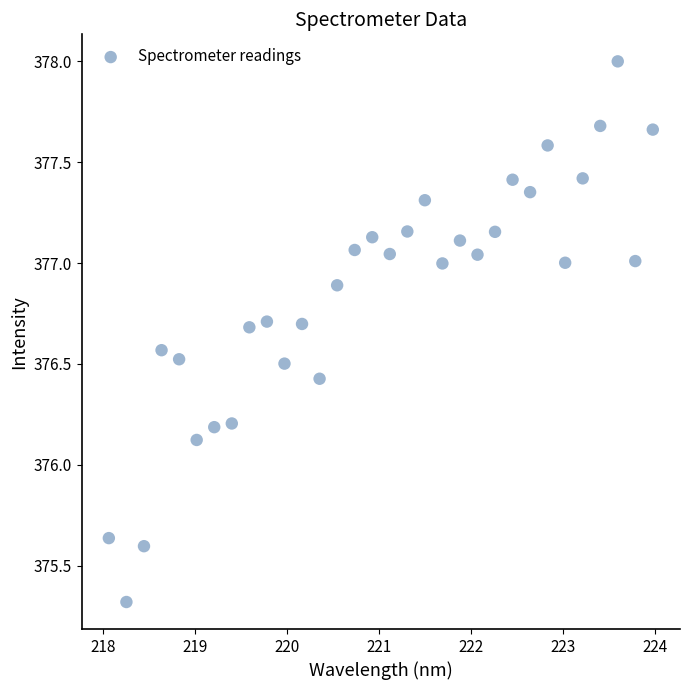

What is the range of X values (max minus min)?

5.9